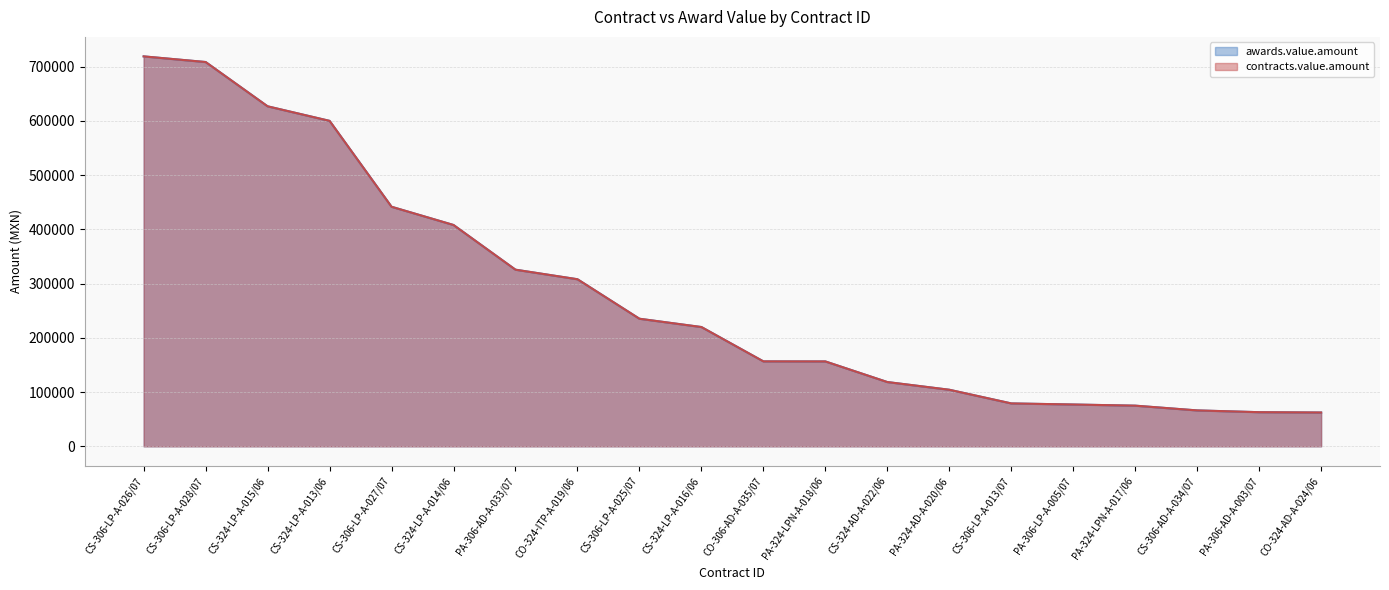

Which series changed the most between CS-306-LP-A-026/07 and PA-306-LP-A-005/07?

awards.value.amount